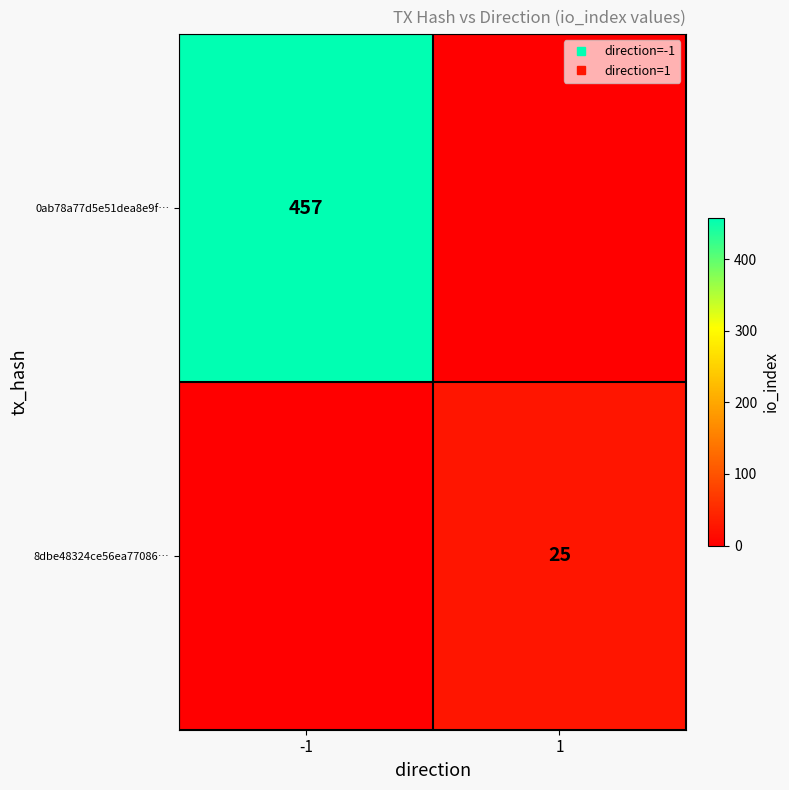

What is the difference between the maximum and minimum values in the 0ab78a77d5e51dea8e9f… series?

457